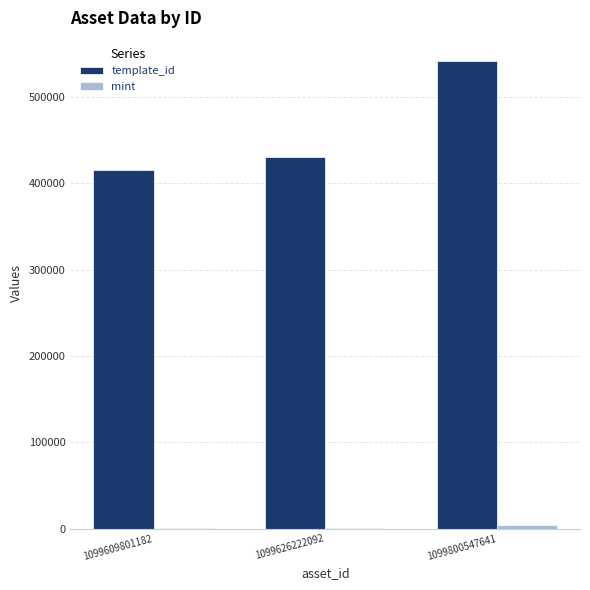

Which label corresponds to the largest value in the chart?

1099800547641